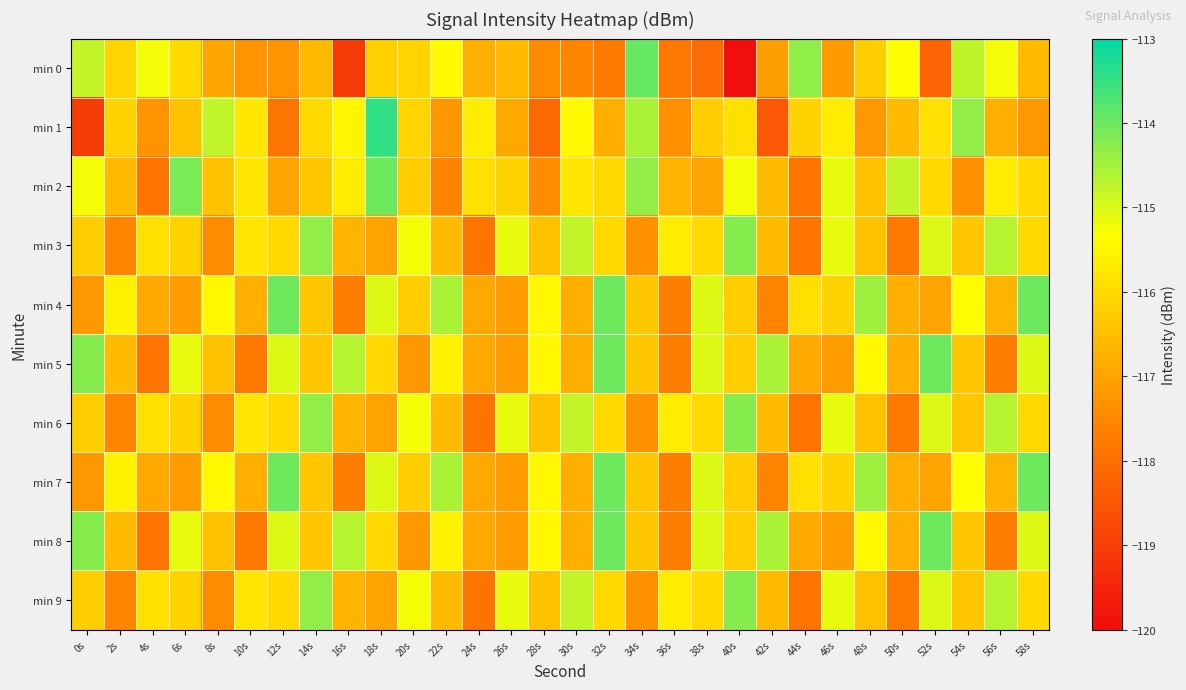

Rank the series by their maximum value, from lowest to highest.

min 3, min 6, min 9, min 5, min 8, min 2, min 4, min 7, min 0, min 1